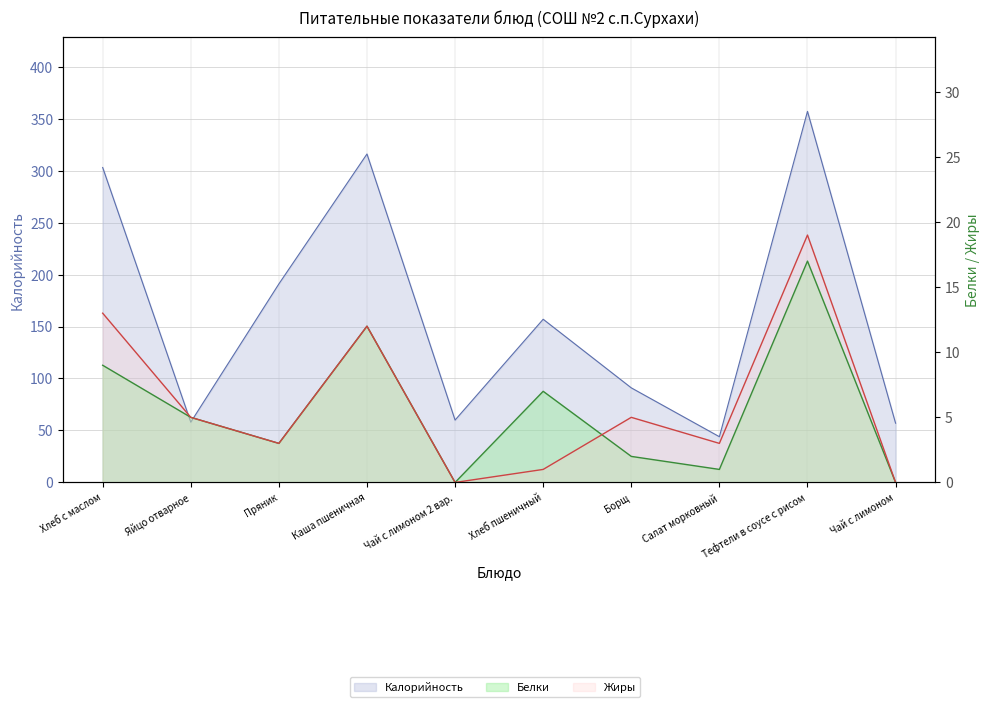

What position from the right is Яйцо отварное?

9